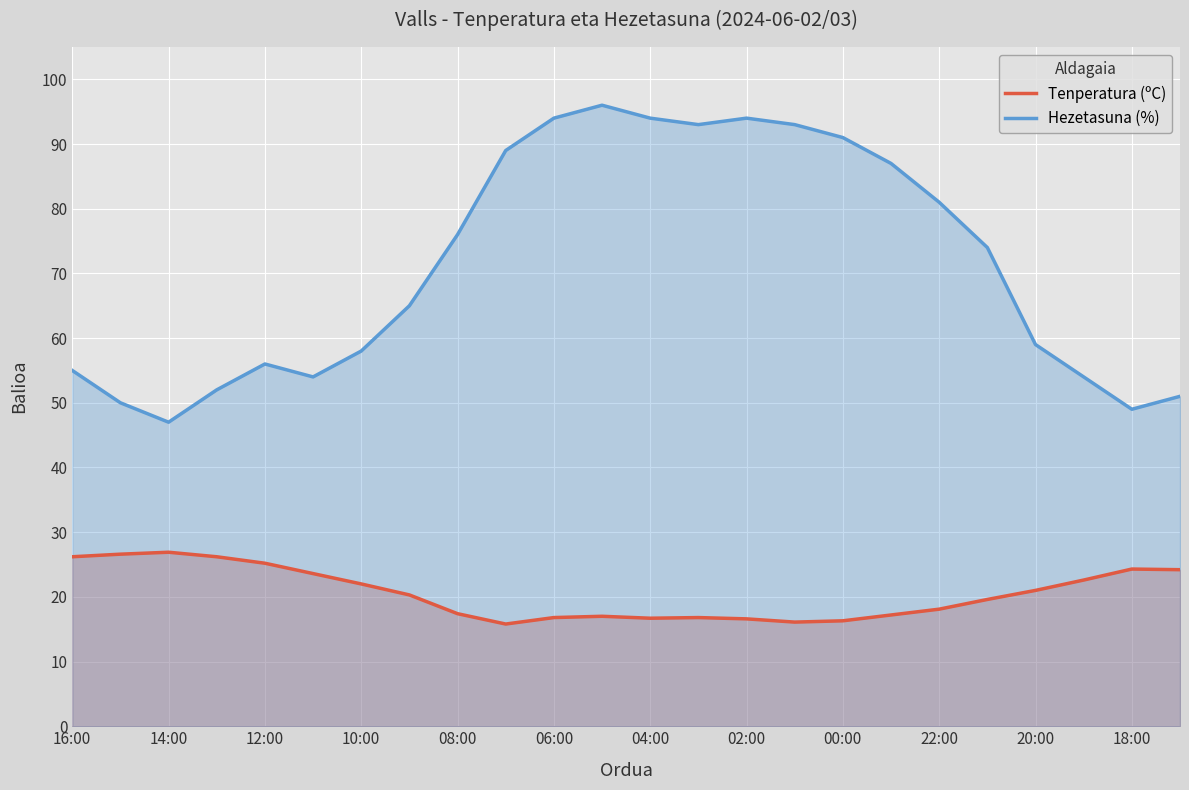

The value of Tenperatura (ºC) at 12:00 is 25.2. True or false?

True